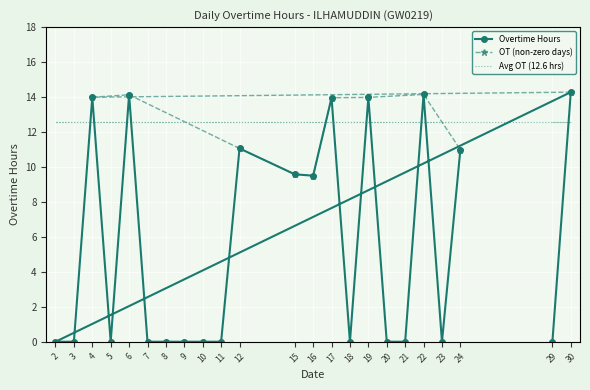

The chart shows a value of 0.0 at 11. True or false?

True